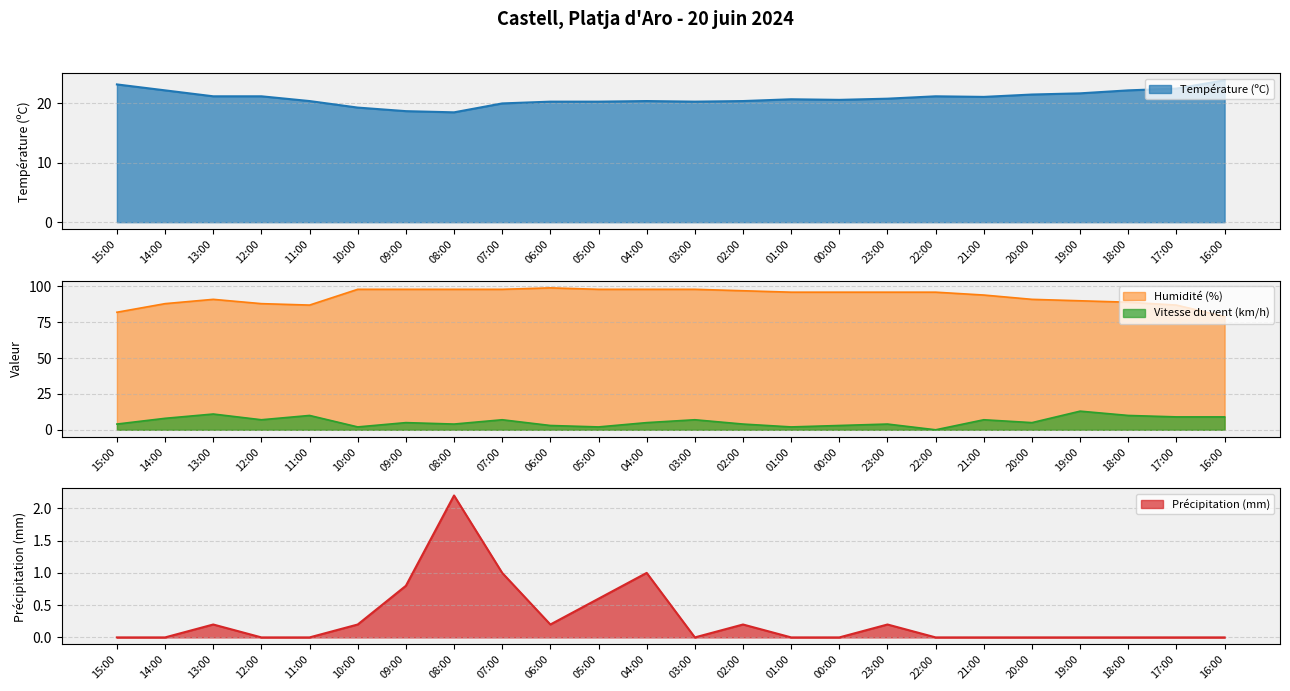

Rank the categories by Température (ºC) value from lowest to highest.

08:00, 09:00, 10:00, 07:00, 06:00, 05:00, 03:00, 11:00, 04:00, 02:00, 00:00, 01:00, 23:00, 21:00, 13:00, 12:00, 22:00, 20:00, 19:00, 14:00, 18:00, 17:00, 15:00, 16:00